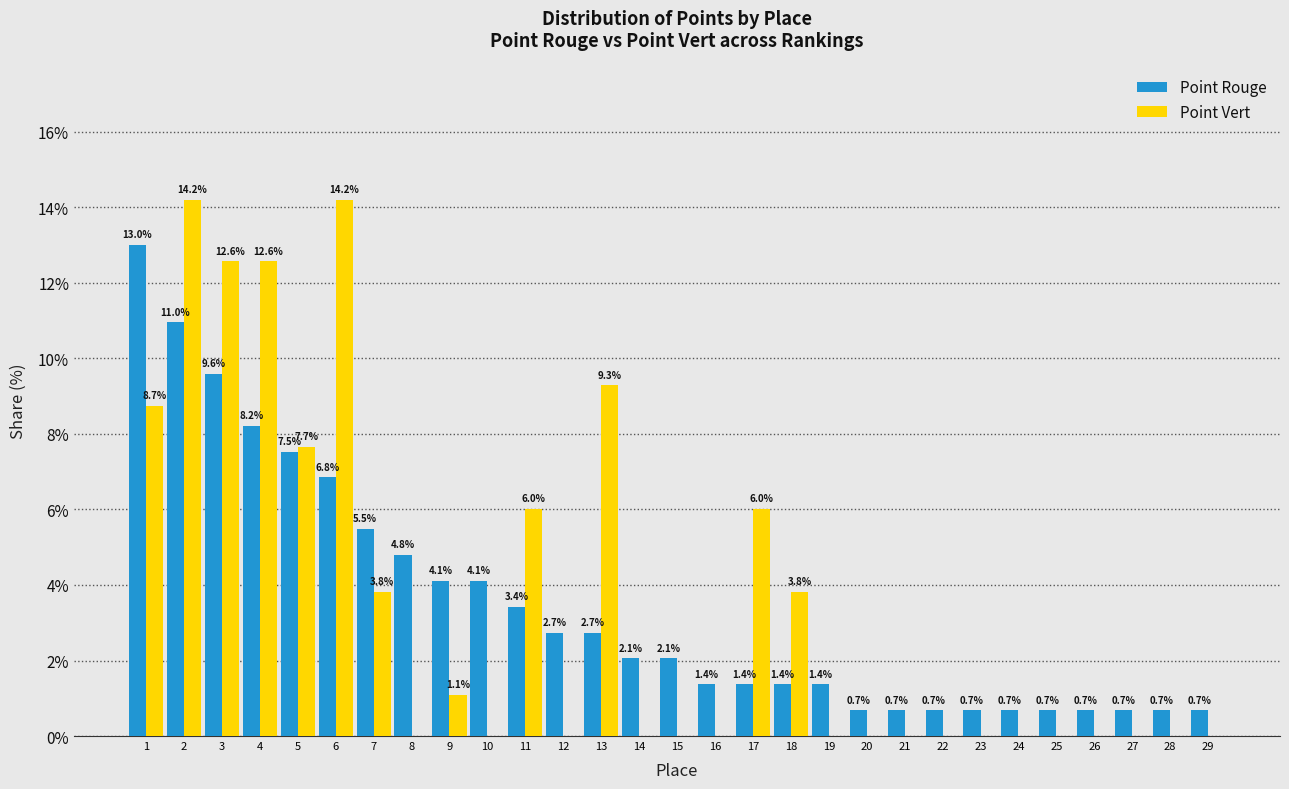

Reading left to right, transcribe all the data shown in this chart.

Point Rouge: 1=13.0	2=11.0	3=9.6	4=8.2	5=7.5	6=6.8	7=5.5	8=4.8	9=4.1	10=4.1	11=3.4	12=2.7	13=2.7	14=2.1	15=2.1	16=1.4	17=1.4	18=1.4	19=1.4	20=0.7	21=0.7	22=0.7	23=0.7	24=0.7	25=0.7	26=0.7	27=0.7	28=0.7	29=0.7
Point Vert: 1=8.7	2=14.2	3=12.6	4=12.6	5=7.7	6=14.2	7=3.8	8=0.0	9=1.1	10=0.0	11=6.0	12=0.0	13=9.3	14=0.0	15=0.0	16=0.0	17=6.0	18=3.8	19=0.0	20=0.0	21=0.0	22=0.0	23=0.0	24=0.0	25=0.0	26=0.0	27=0.0	28=0.0	29=0.0